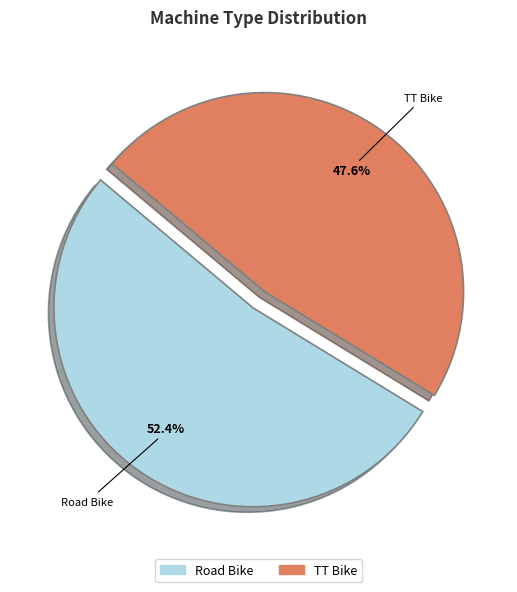

Is it true that TT Bike is 48% of the pie?

True